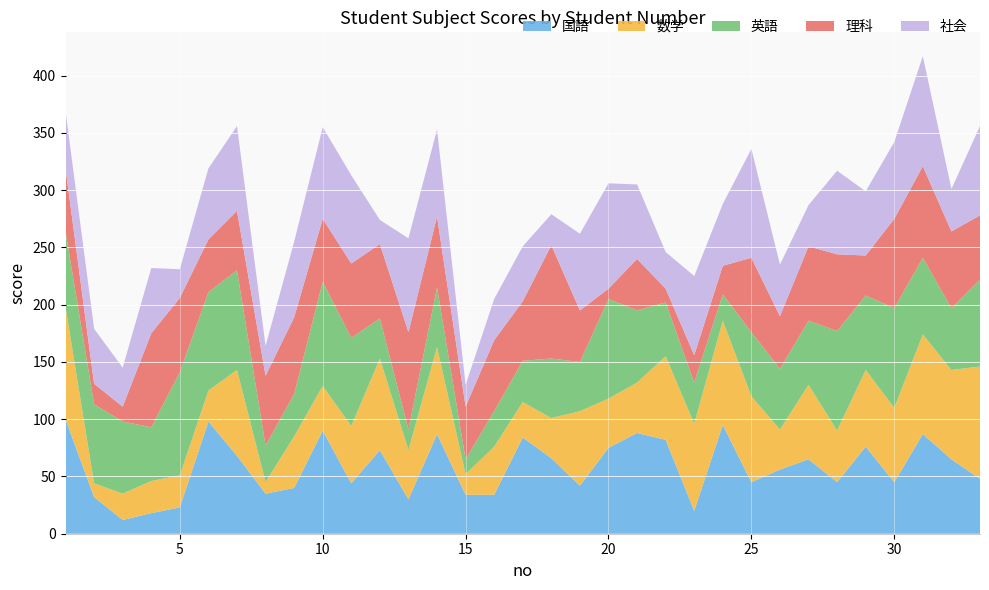

Reading left to right, what are all the values shown in this chart?

国語: 100	32	12	18	23	98	68	35	40	90	44	73	30	87	34	34	84	66	42	75	88	82	20	95	45	56	65	45	76	45	87	65	48
数学: 98	12	23	28	28	27	75	10	45	39	50	80	43	76	18	42	31	35	65	43	44	73	76	91	75	35	65	45	67	65	87	78	98
英語: 66	69	63	47	90	86	87	32	37	91	77	35	18	52	13	31	36	52	43	87	63	47	36	23	56	53	56	87	65	87	67	54	76
理科: 55	18	13	82	65	46	52	61	67	55	65	65	85	62	46	62	52	99	45	9	45	12	24	25	65	46	65	67	35	78	80	67	56
社会: 50	48	34	57	25	62	74	26	66	80	77	21	82	76	19	36	48	27	67	92	65	32	69	54	95	45	36	73	56	67	96	37	78